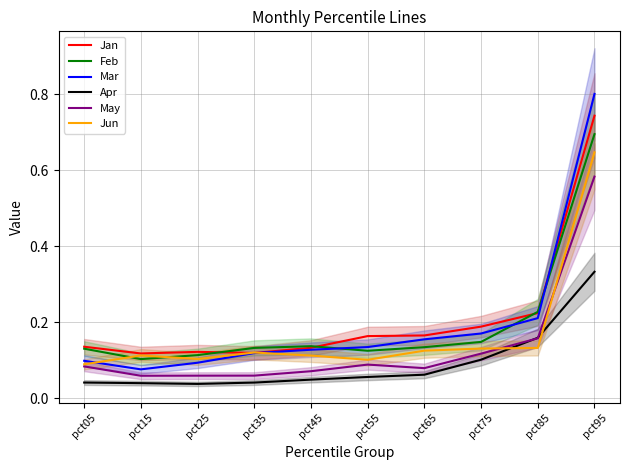

What value does the Apr series have at pct75?

0.1